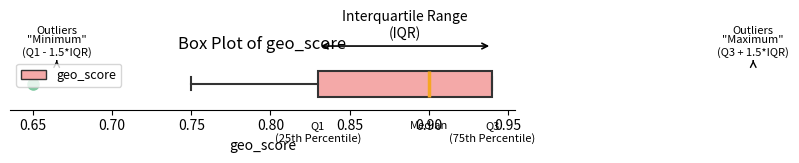

Where does the left whisker of the box end on the x-axis? The values are not printed on the chart, so give them approximately, as read against the axis.

0.75